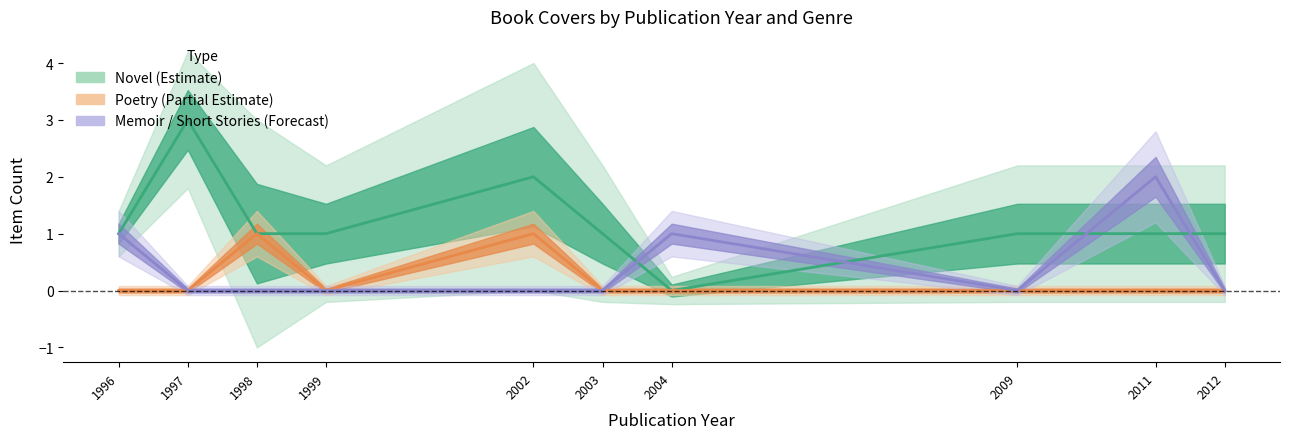

How many values in the Memoir/Short Stories (Forecast) series exceed 0?

3